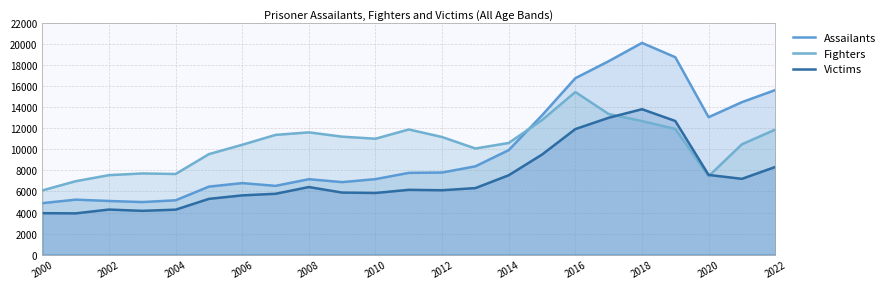

The Victims series shows 3937 at 2000. True or false?

True